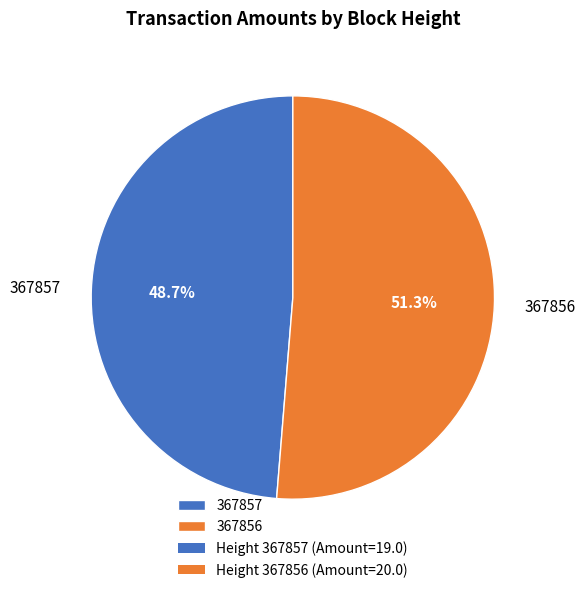

Does 367857 represent more than half of the total?

No